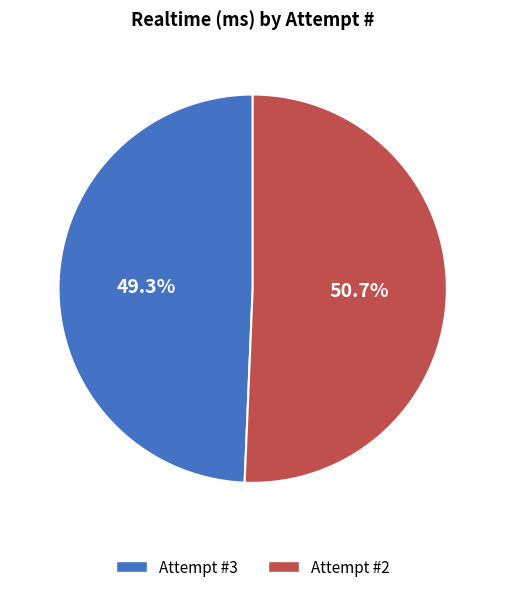

The Attempt #3 slice represents 62% of the pie. True or false?

False